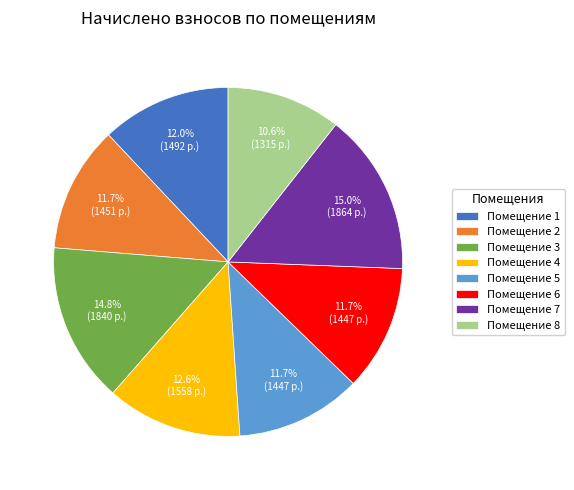

How much of the chart is everything except Помещение 8?

89.4%